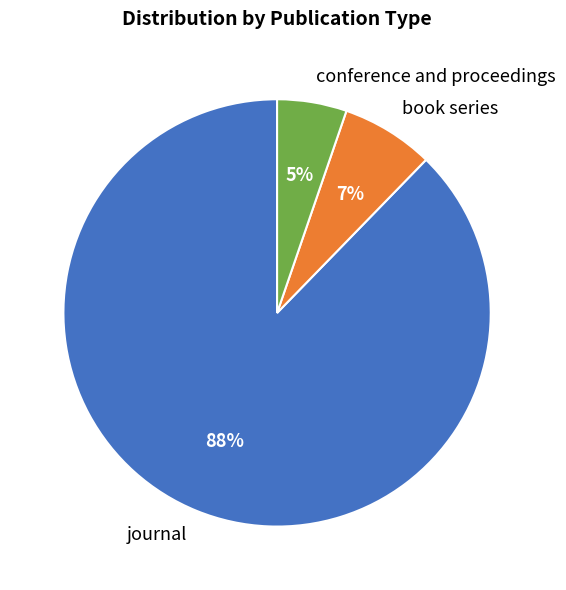

To the nearest percent, what is the combined percentage of book series and journal?

95%